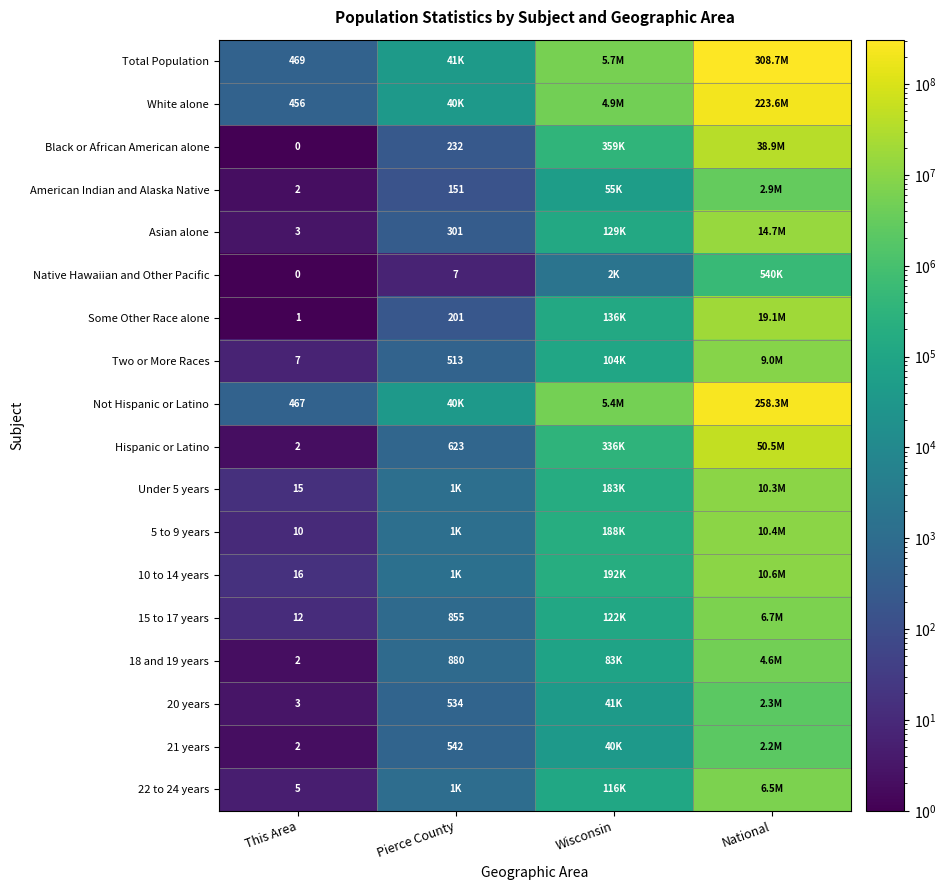

What is the spread (max minus min) of values at This Area?

469